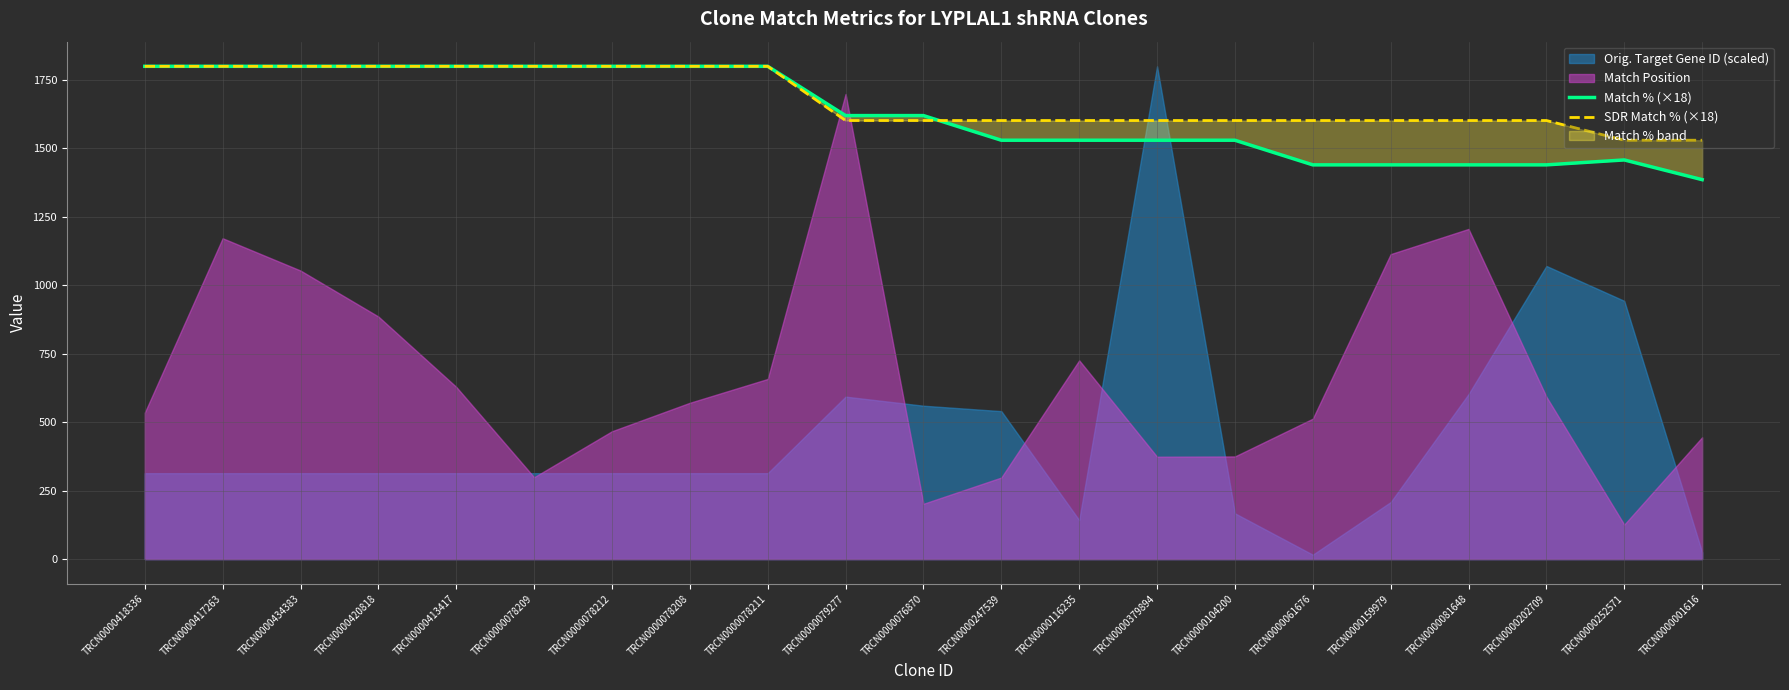

Count the number of categories in the chart.

21